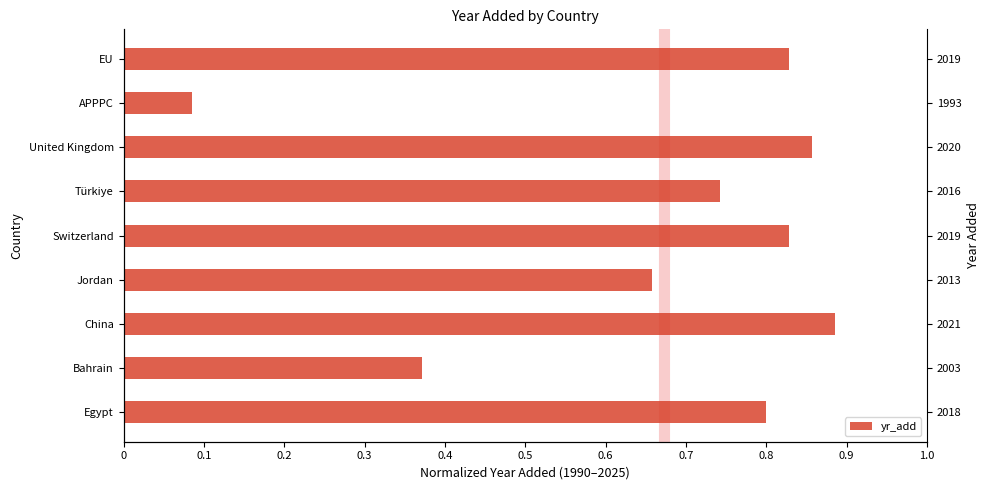

Between APPPC and United Kingdom, which is larger?

United Kingdom